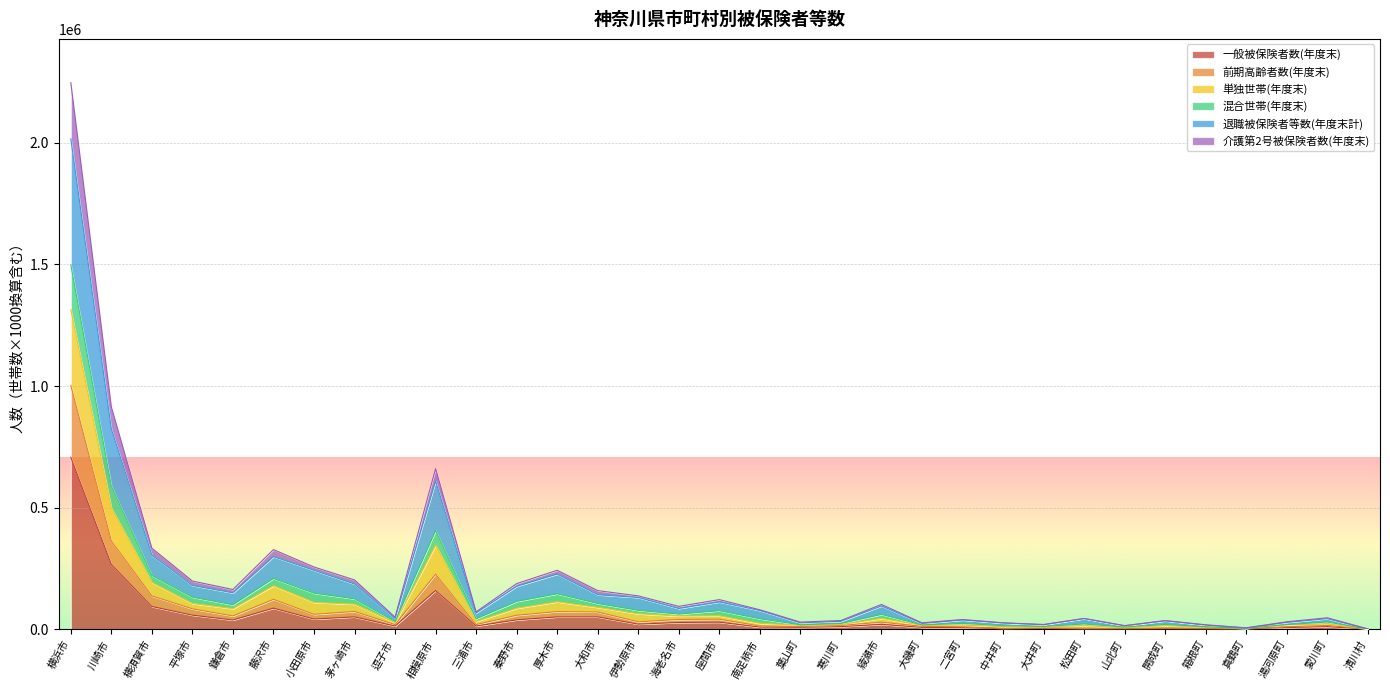

At which category is the sum across all series the highest?

横浜市